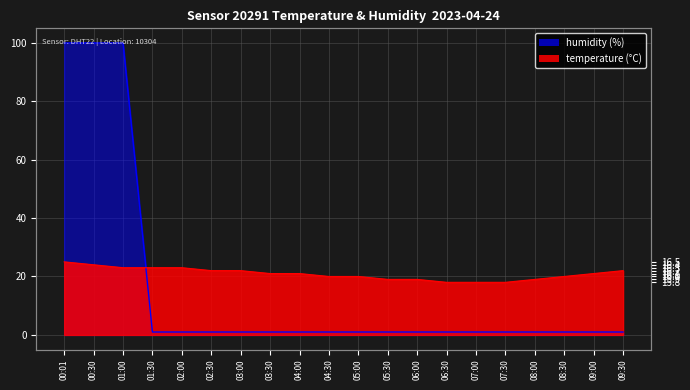

Is the value of temperature at 01:00 greater than the value of humidity at 04:30?

Yes